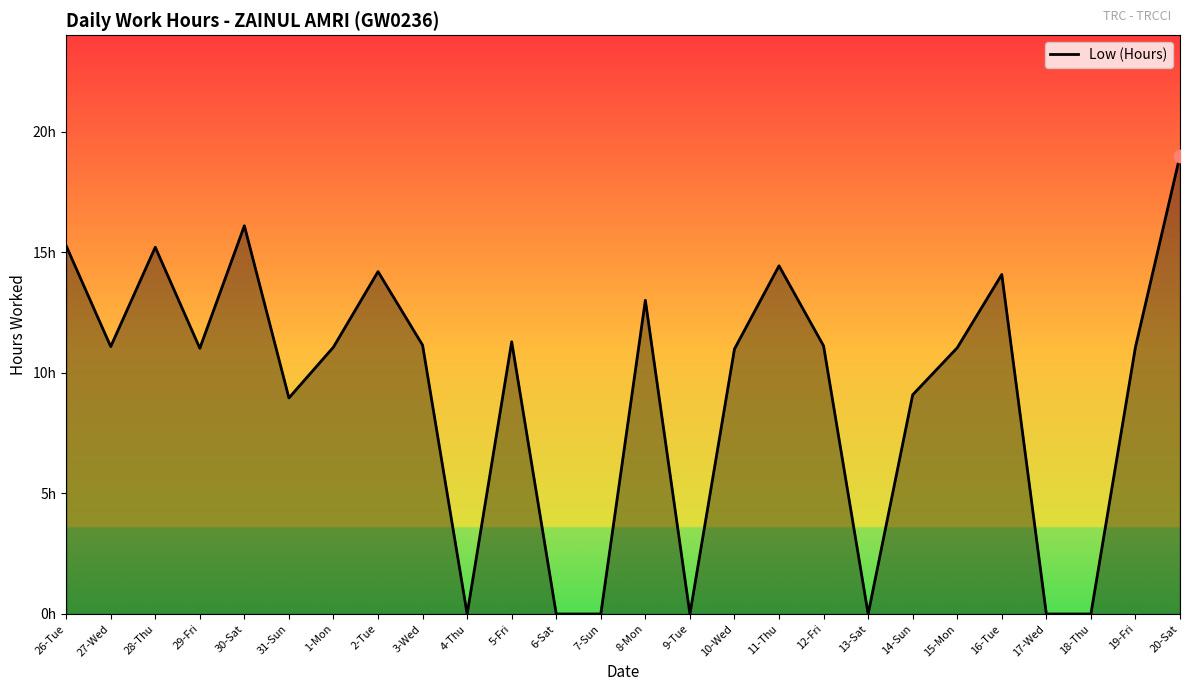

What is the ratio of the value at 19-Fri to the value at 27-Wed?

1.0